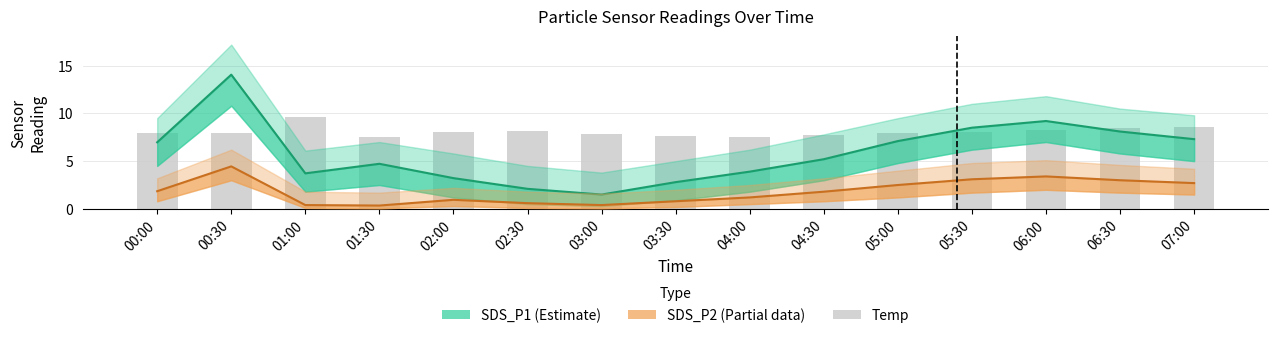

Rank the series at 01:30 from lowest to highest value.

SDS_P2 (Partial), SDS_P1 (Estimate), Temp